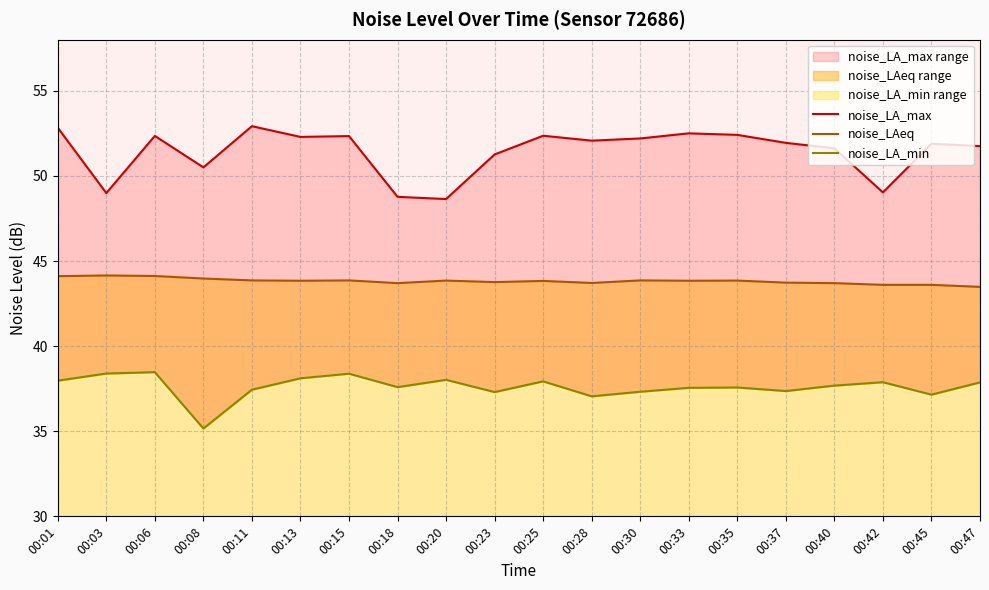

Which category has the lowest value across all series?

00:08